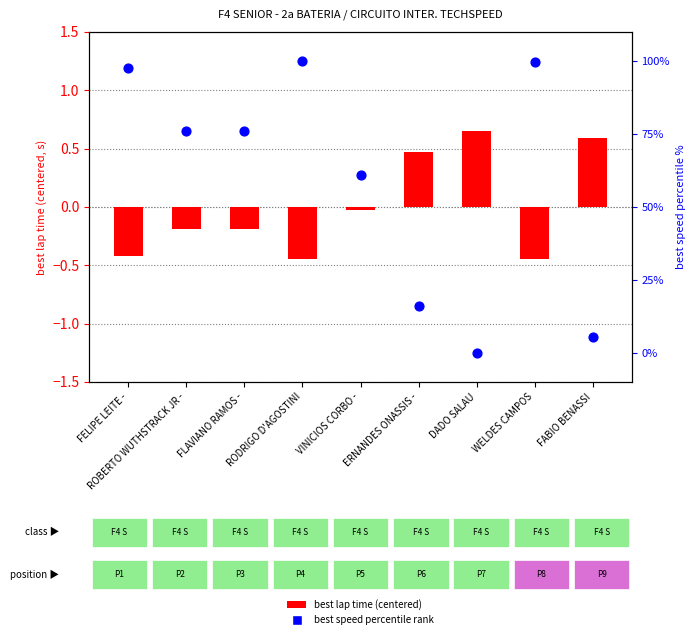

Which series contains the lowest Y value?

best lap time (centered)